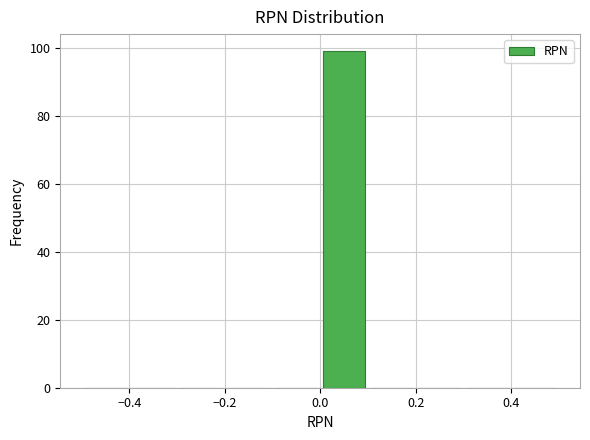

Reading left to right, transcribe this chart: for each bar, give the range it covers on the x-axis and its height. The values are not printed on the chart, so give them approximately, as read against the axis.

-0.5 to -0.4: 0
-0.4 to -0.3: 0
-0.3 to -0.2: 0
-0.2 to -0.1: 0
-0.1 to 0.0: 0
0.0 to 0.1: 100
0.1 to 0.2: 0
0.2 to 0.3: 0
0.3 to 0.4: 0
0.4 to 0.5: 0